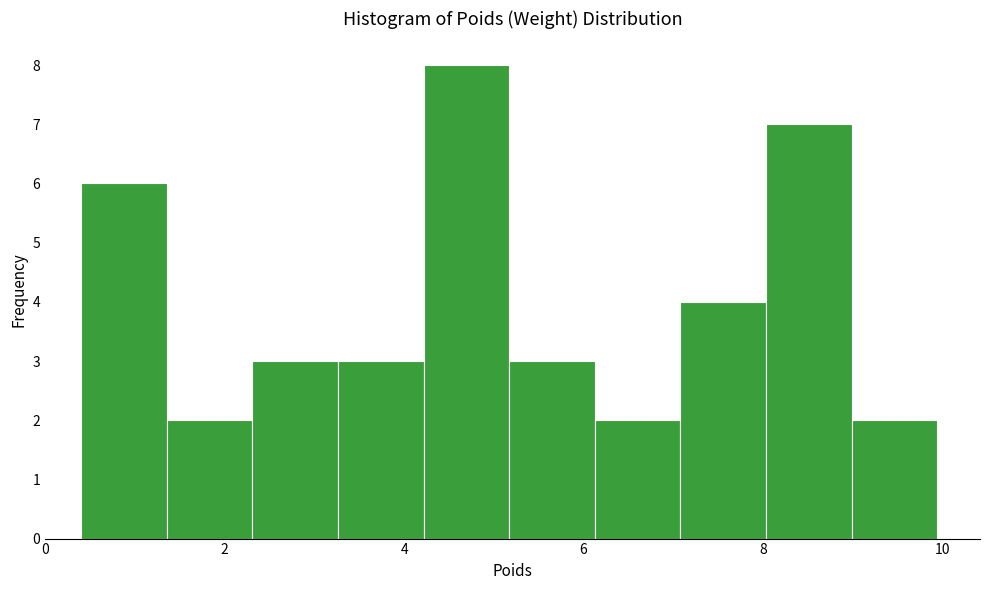

Reading left to right, list every bar in this chart as the range it spans on the x-axis followed by its height. Neither the bar edges nor the heights are printed on the chart, so give them approximately, as read against the axes.

0.4 to 1.4: 6
1.4 to 2.4: 2
2.4 to 3.2: 3
3.2 to 4.2: 3
4.2 to 5.2: 8
5.2 to 6.2: 3
6.2 to 7.0: 2
7.0 to 8.0: 4
8.0 to 9.0: 7
9.0 to 10.0: 2